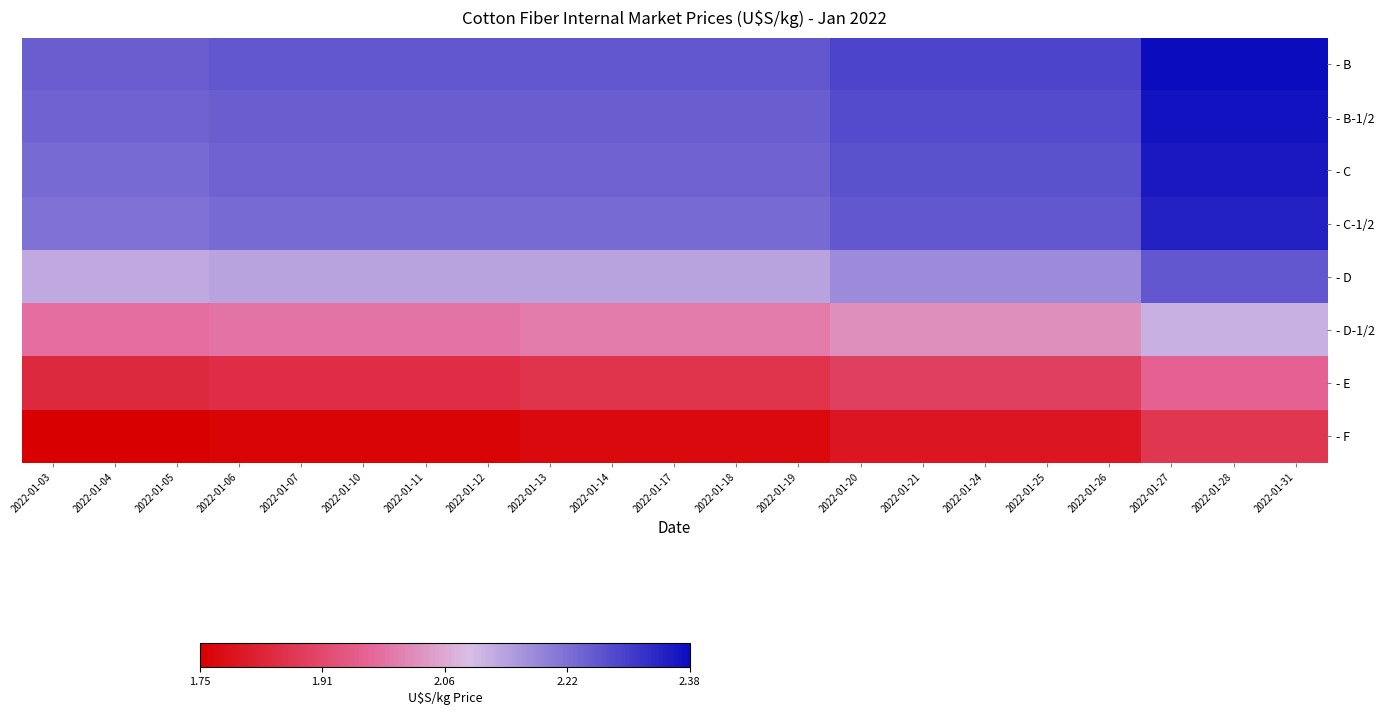

What is the greatest value displayed?

2.4